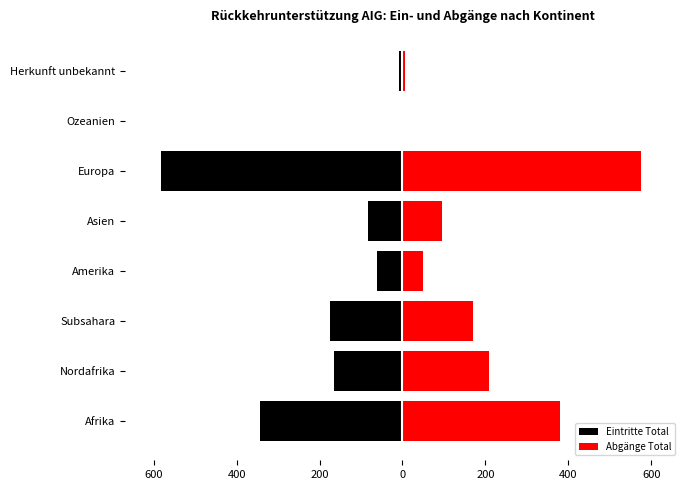

What are all the series names shown in the legend?

Eintritte Total, Abgänge Total